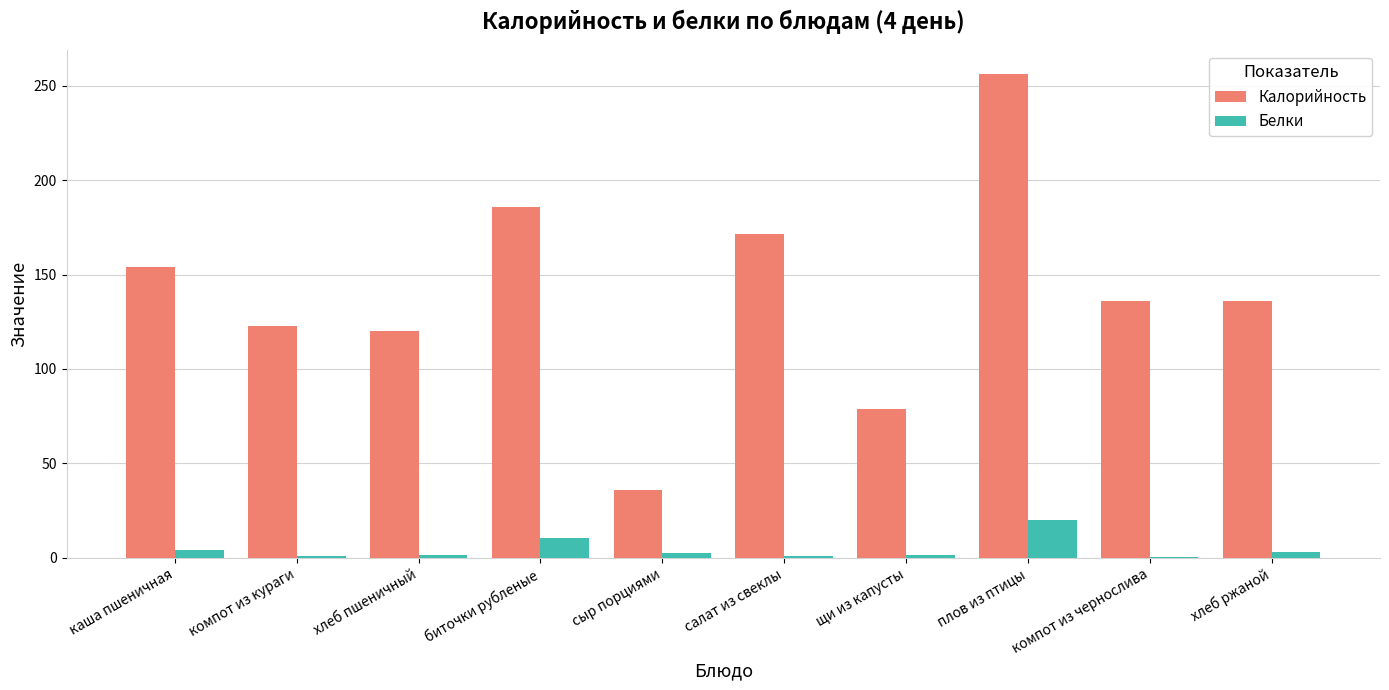

What is the sum of all Белки values?

45.5